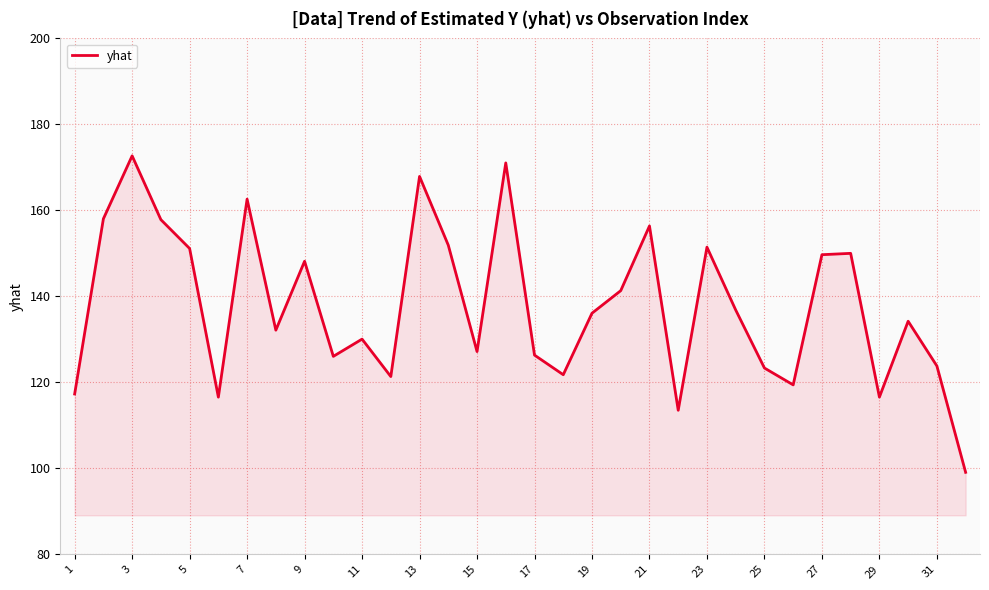

How many values are below 136?

16